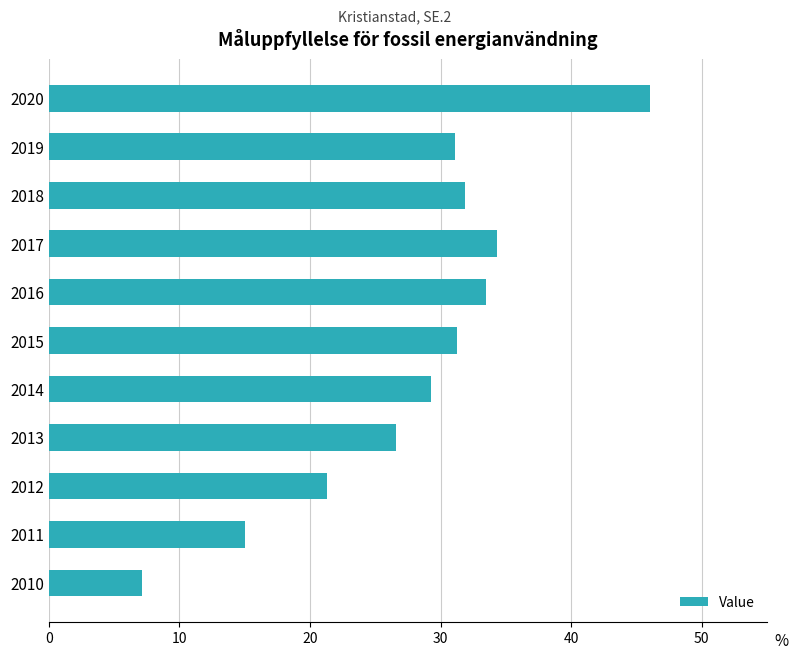

Which category has the lowest value across all series?

2010